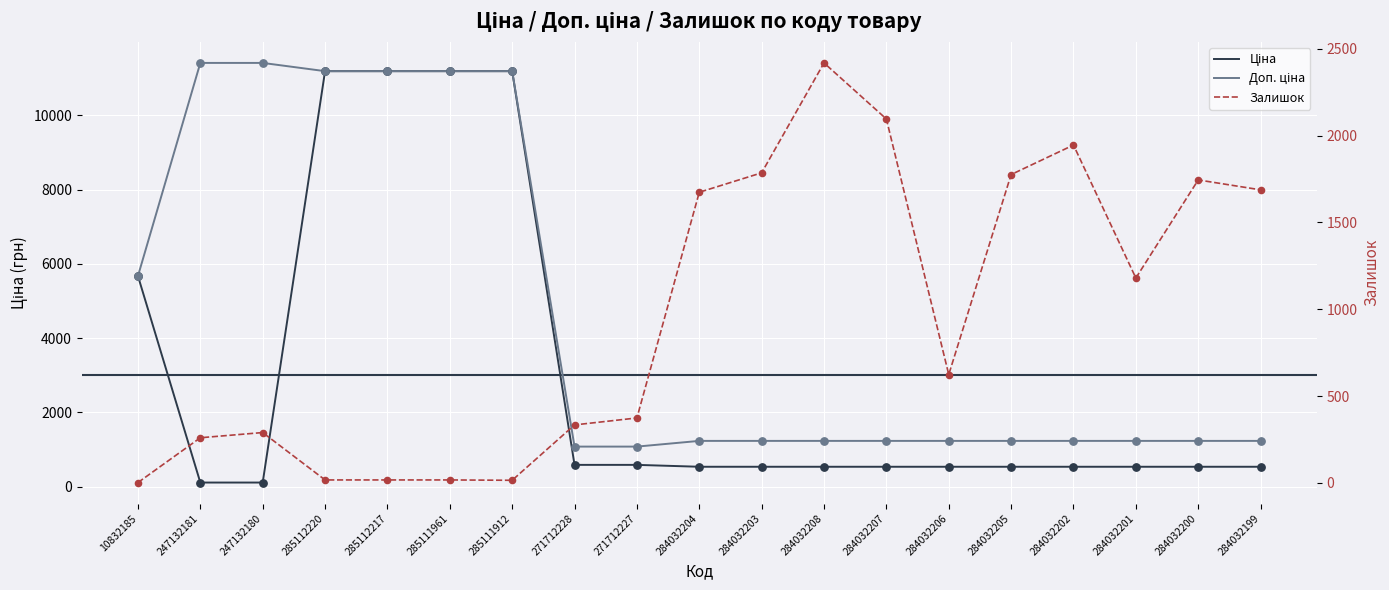

What are all the series names shown in the legend?

Ціна, Доп. ціна, Залишок